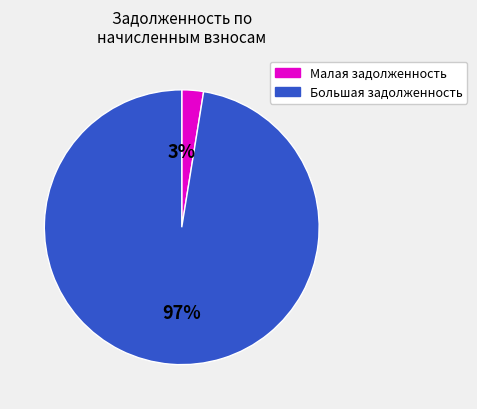

To the nearest percent, what is the average slice percentage?

50%